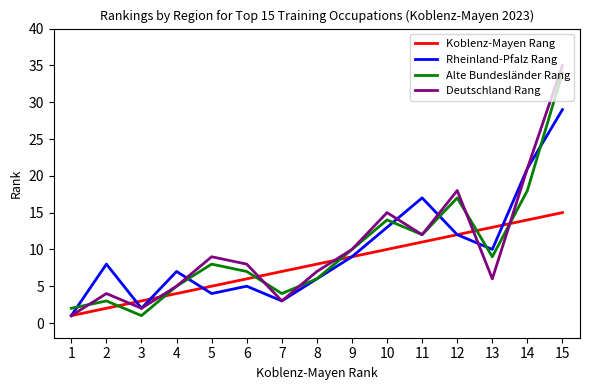

Which series changed the most between 5 and 13?

Koblenz-Mayen Rang